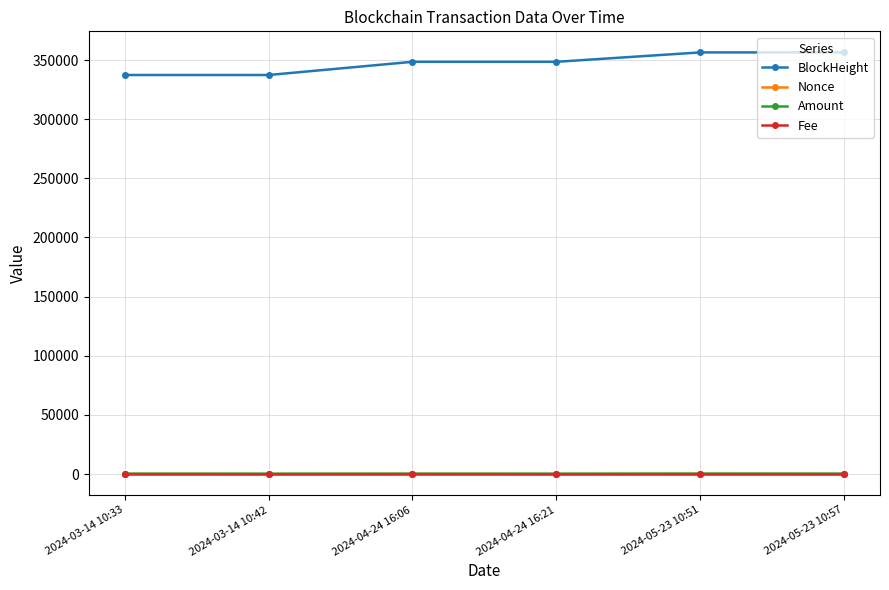

At how many categories does at least one series exceed 268329?

6